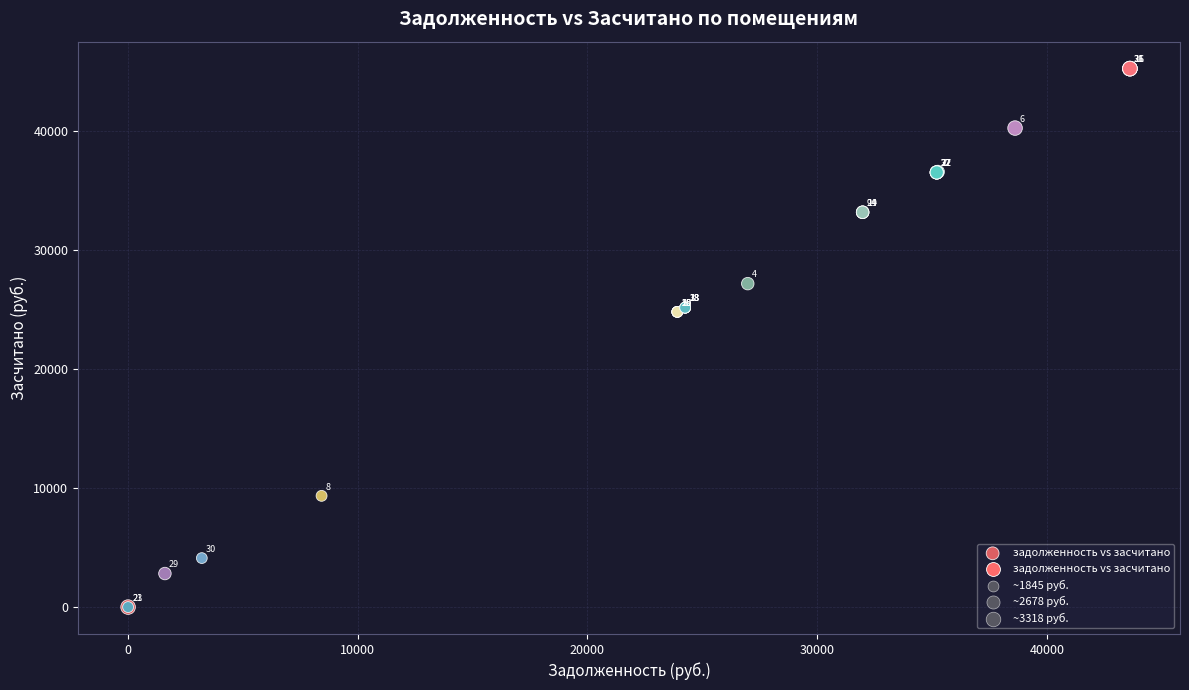

What Y value in the scatter plot is closest to 22637?

24819.8